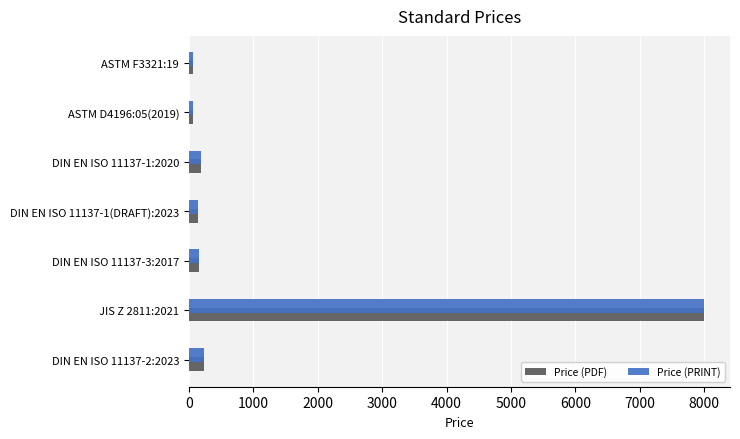

What is the maximum value for Price (PDF)?

8000.0